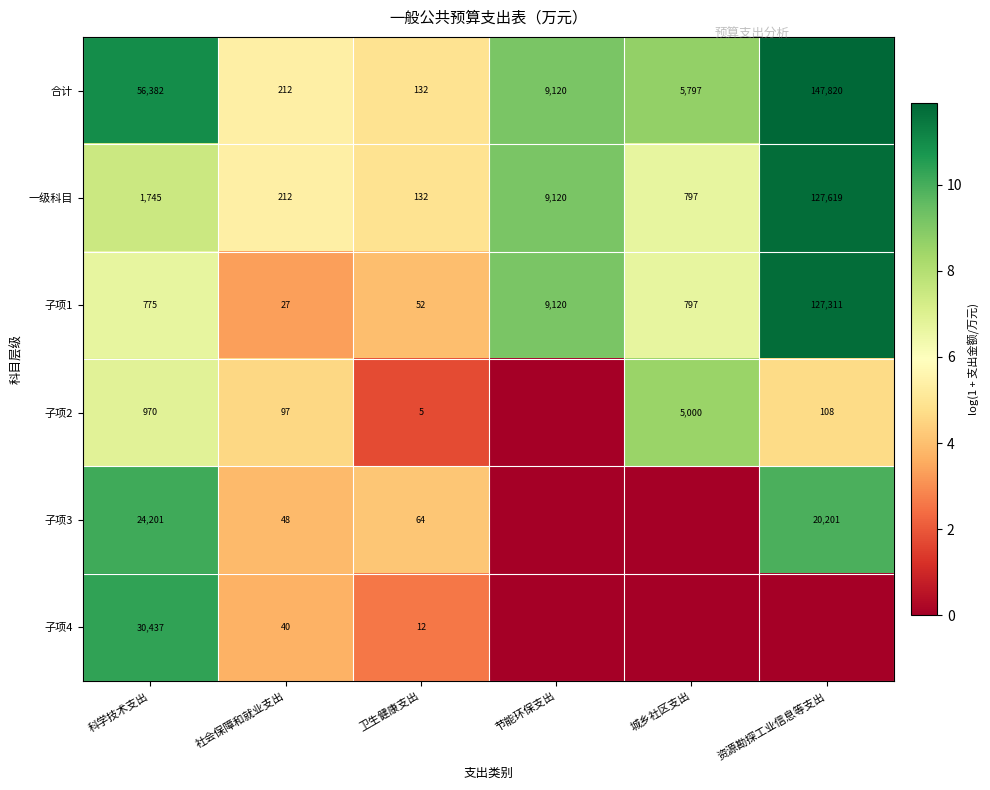

The 子项4 series shows 1.2 at 社会保障和就业支出. True or false?

False